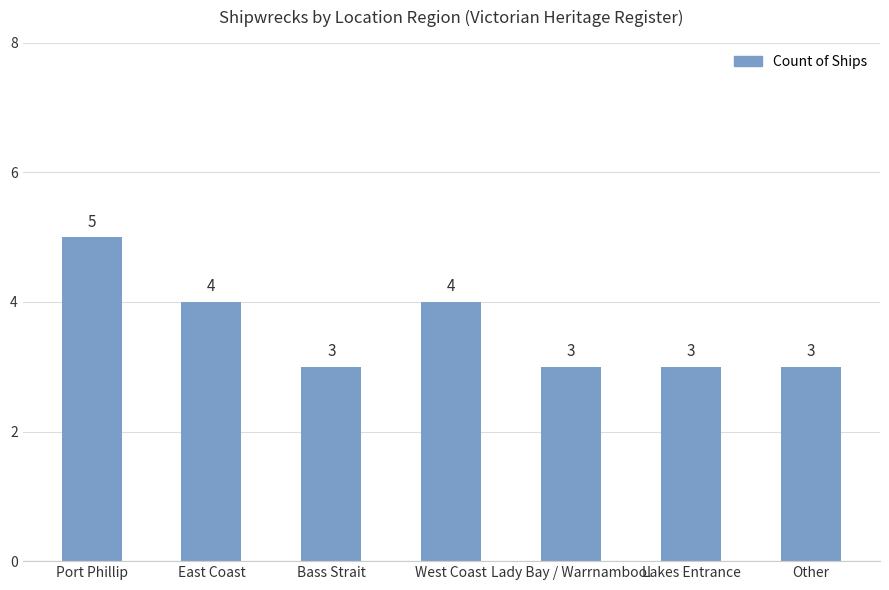

The value at Other is 3. True or false?

True